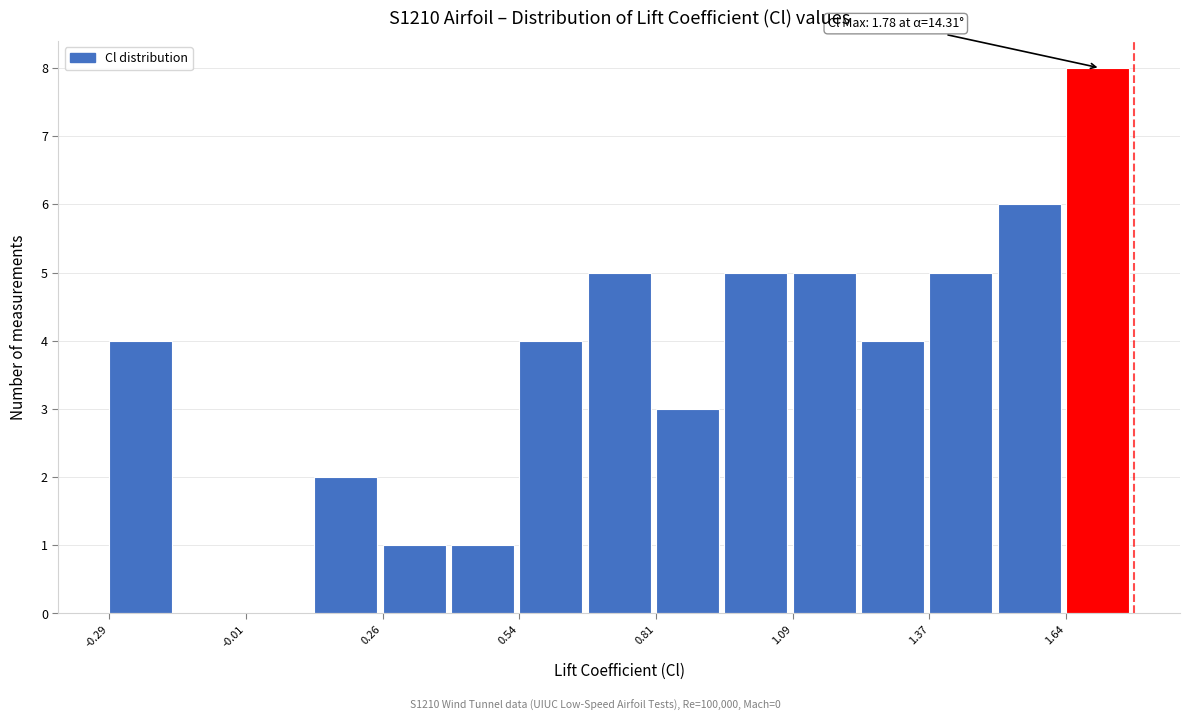

Read against the x-axis, roughly where is the centre of the tallest bar?

1.70